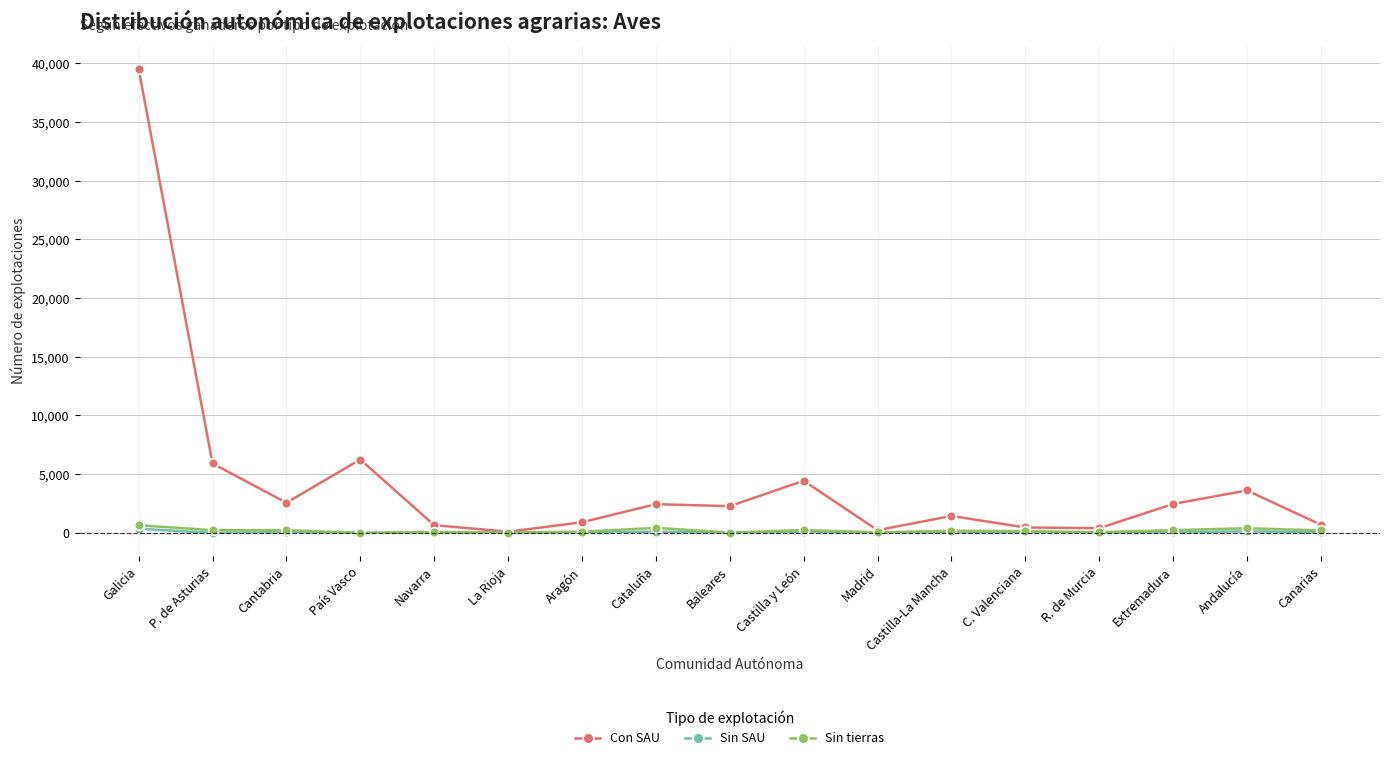

What is the average value of the Con SAU series?

4374